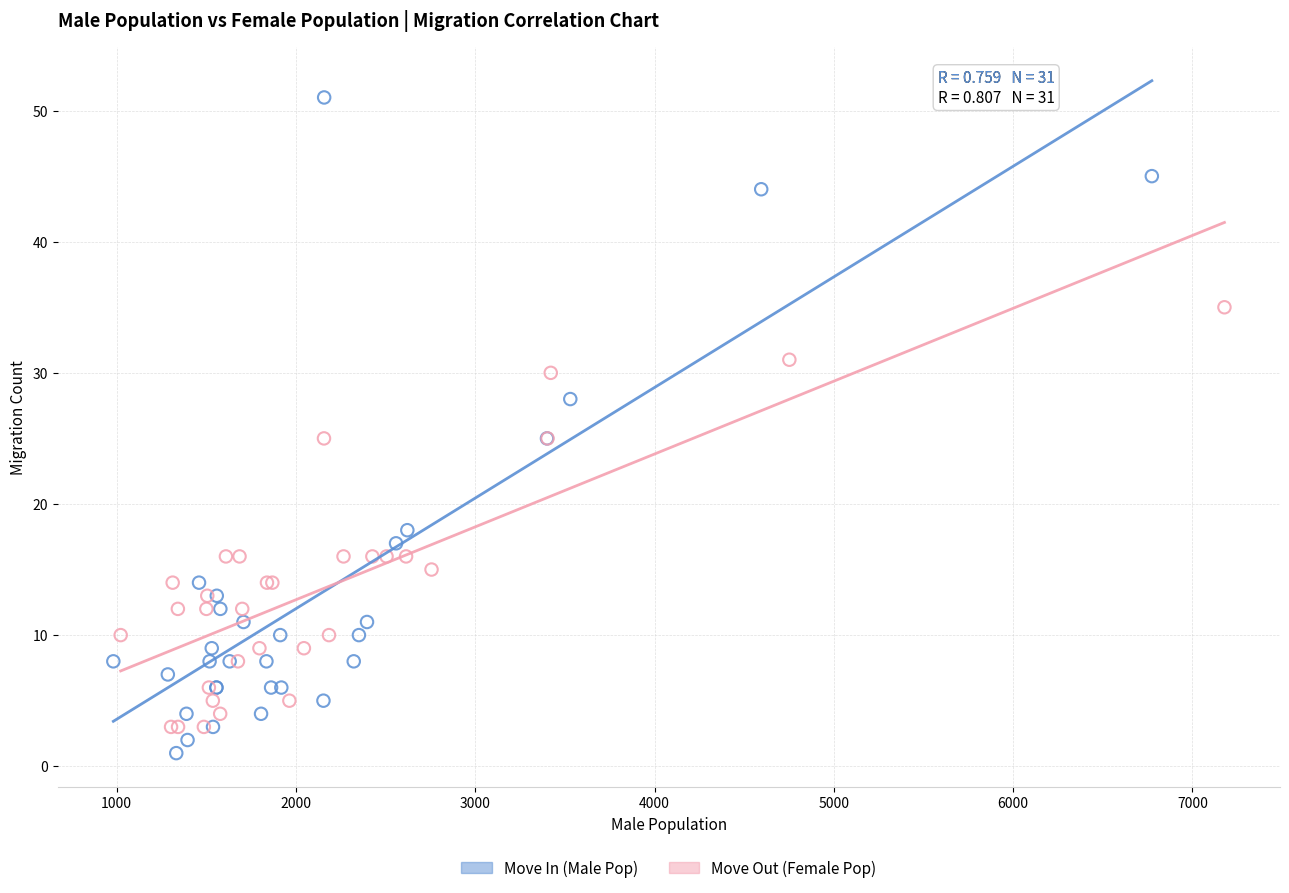

Which series has the largest Y range (max minus min)?

Move In (Male Pop)